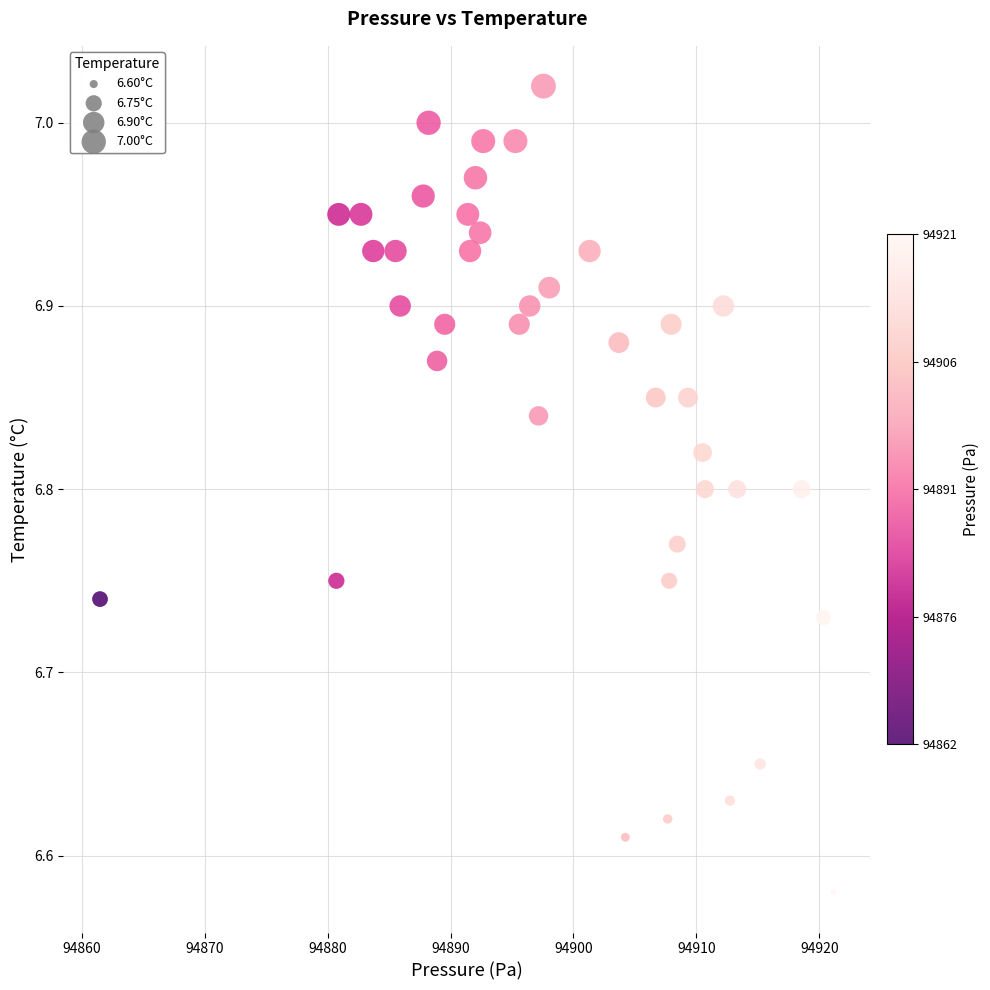

What is the range of Y values (max minus min)?

0.4